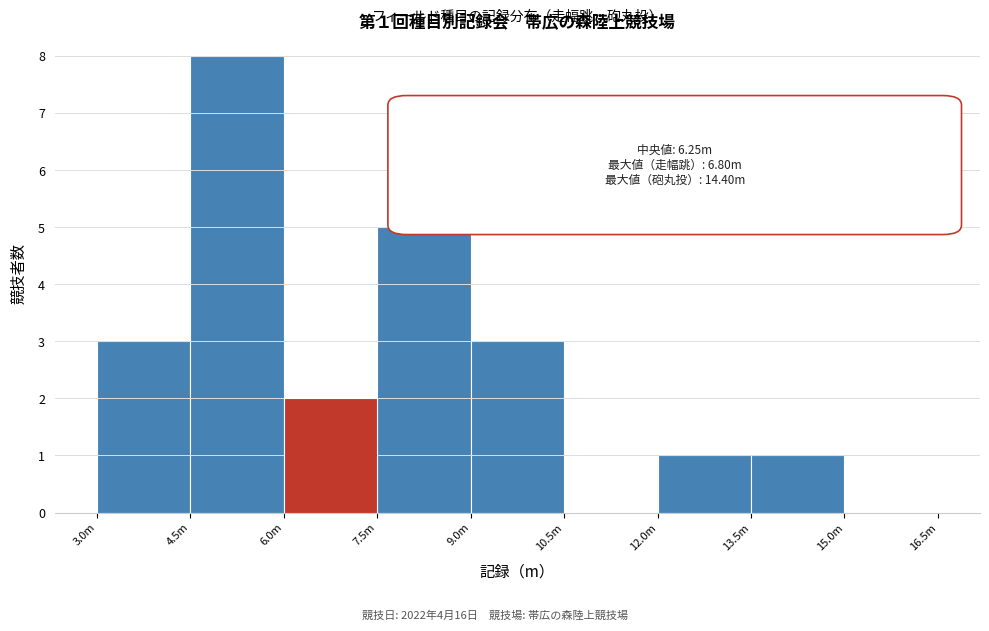

Reading left to right, extract all data points from this chart.

3.0m=3	4.5m=8	6.0m=2	7.5m=5	9.0m=3	10.5m=0	12.0m=1	13.5m=1	15.0m=0